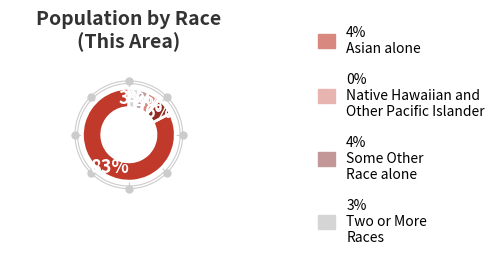

To the nearest percent, what is the difference between the largest and smallest slice percentages?

83%